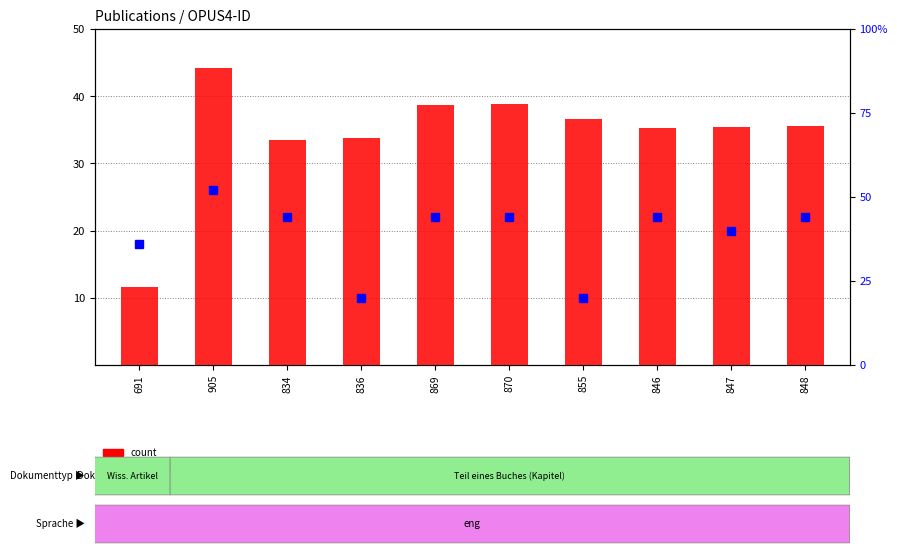

Which label corresponds to the smallest value in the chart?

691